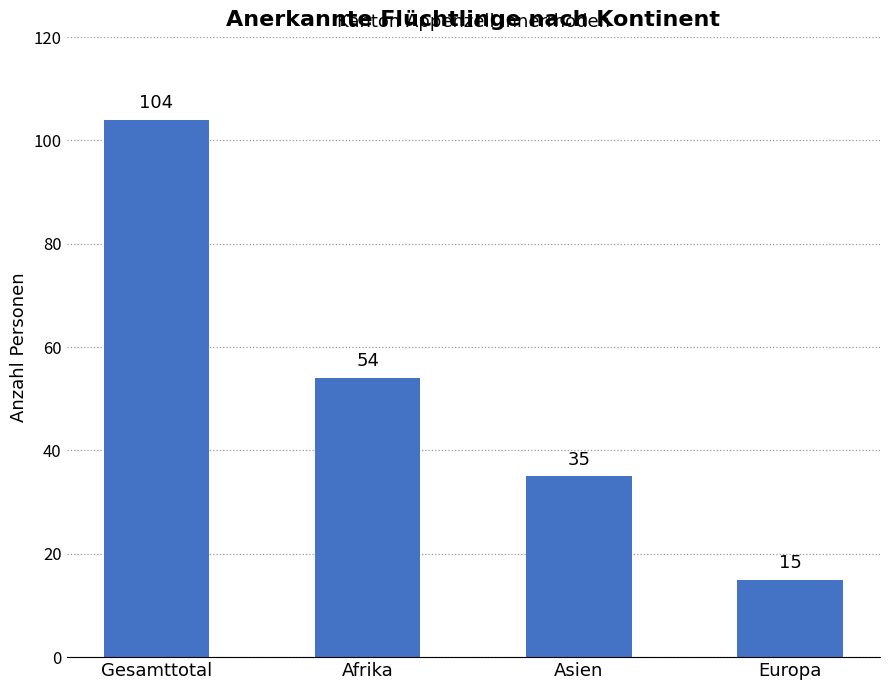

What is the ratio of the value at Asien to the value at Europa?

2.3